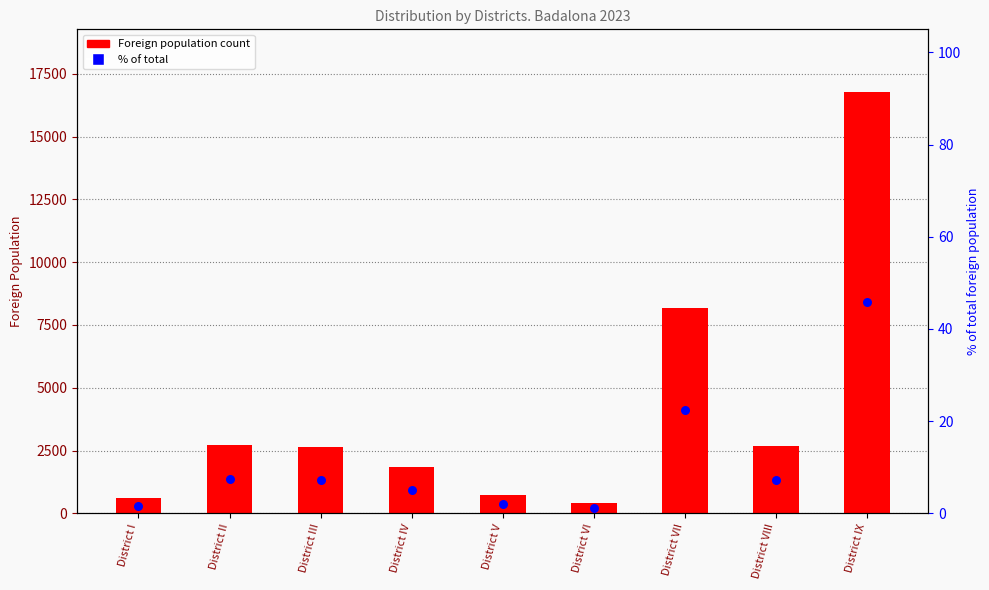

At which category is the sum across all series the highest?

District IX